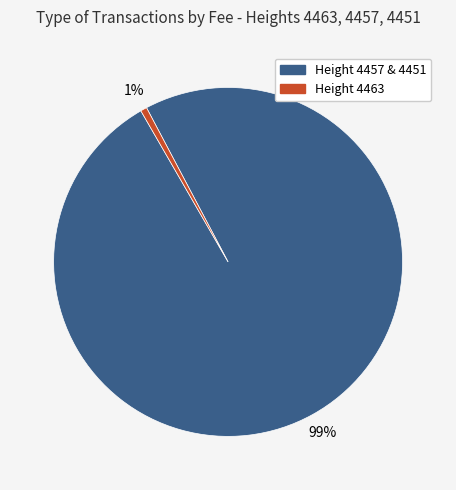

Is there a majority slice in this chart?

Yes